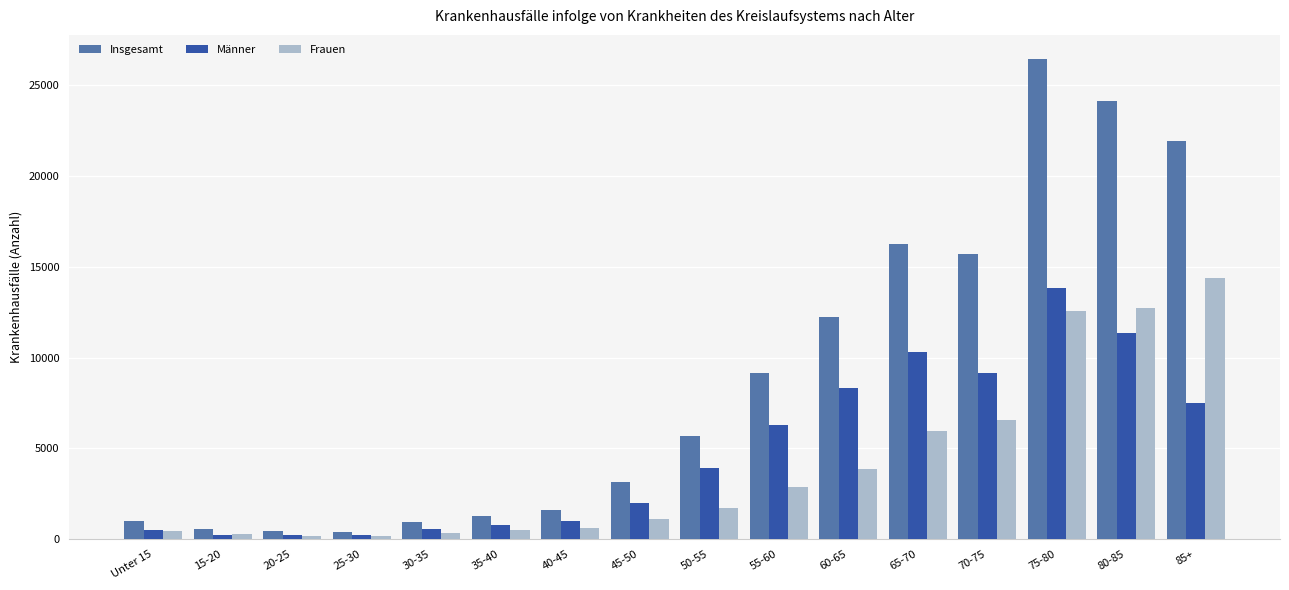

The Insgesamt series shows 1296 at 35-40. True or false?

True